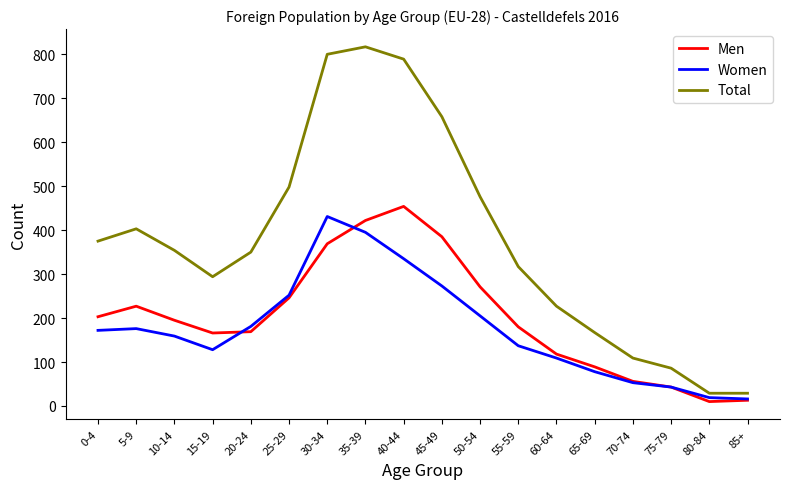

What is the difference between the Total values at 0-4 and 5-9?

28